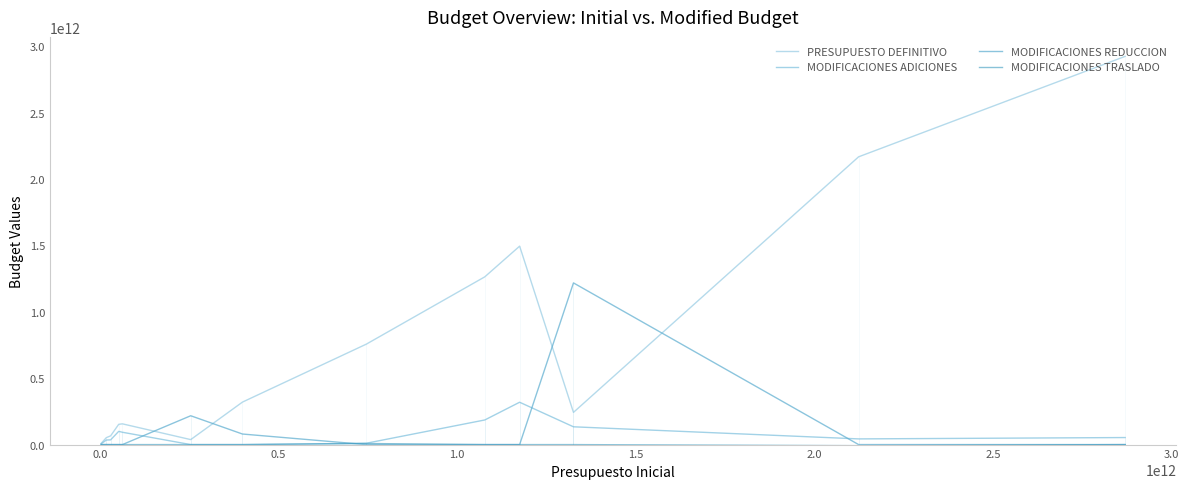

Which series has the largest range (max minus min)?

PRESUPUESTO DEFINITIVO